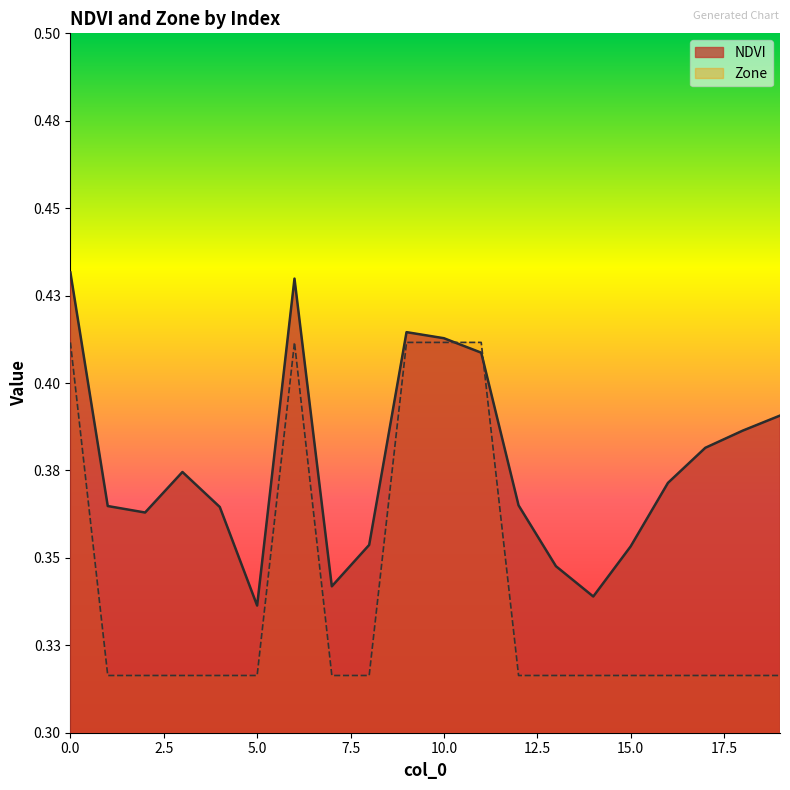

Which series has the largest total across all categories?

NDVI